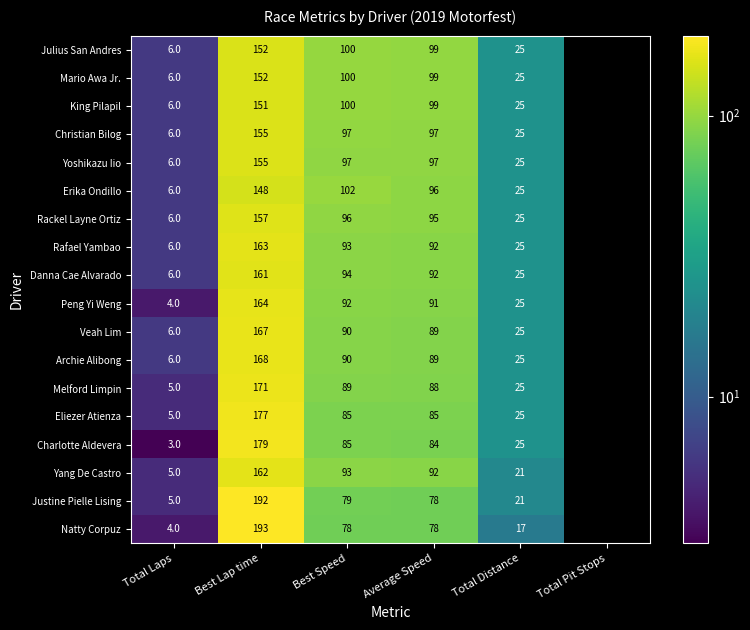

At how many categories does at least one series exceed 24?

4